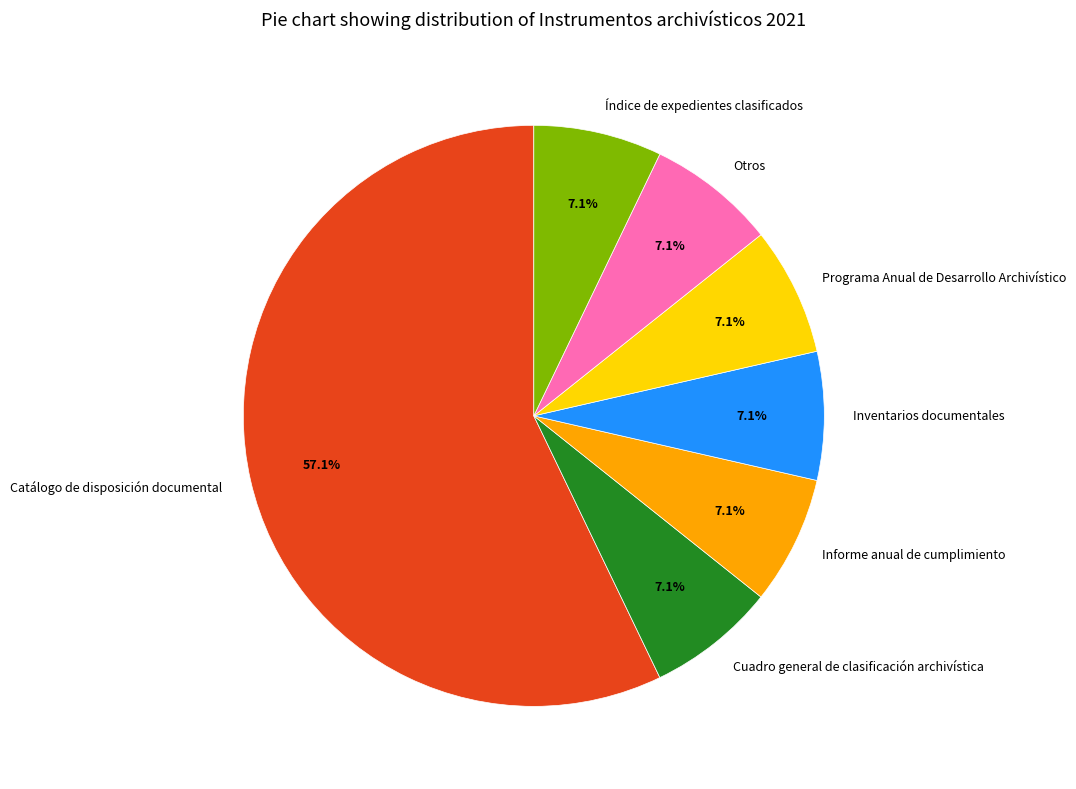

Is it true that Informe anual de cumplimiento is 7% of the pie?

True